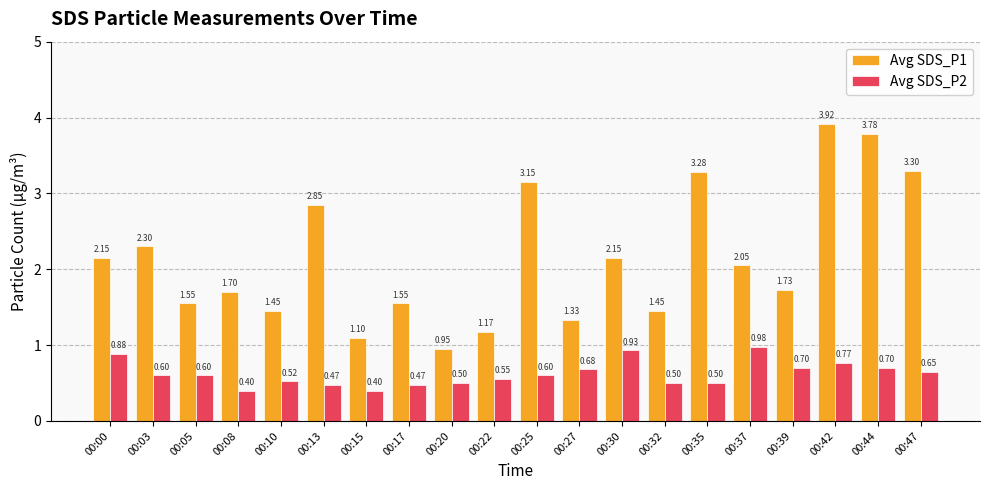

Rank the series by their average value, from lowest to highest.

Avg SDS_P2, Avg SDS_P1